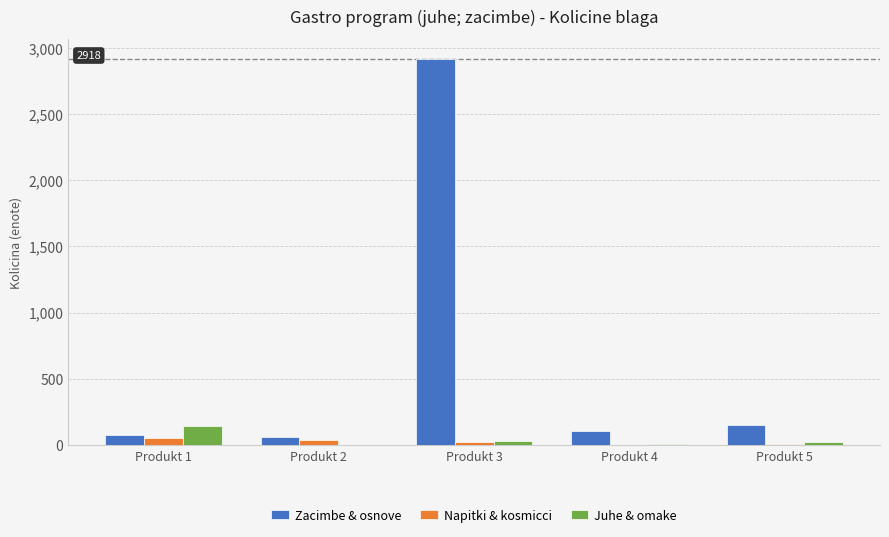

What is the total value across all series at Produkt 2?

102